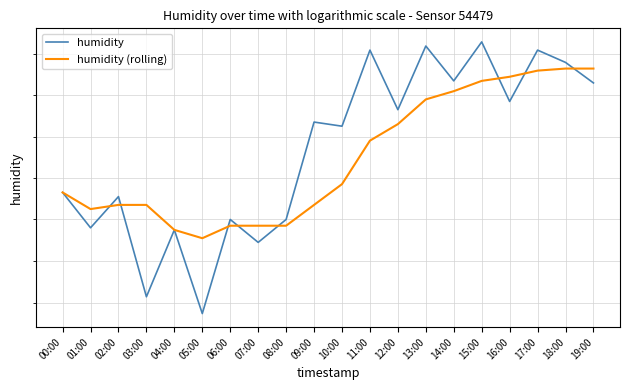

True or false: humidity has more than 1 points higher than both neighbors.

True